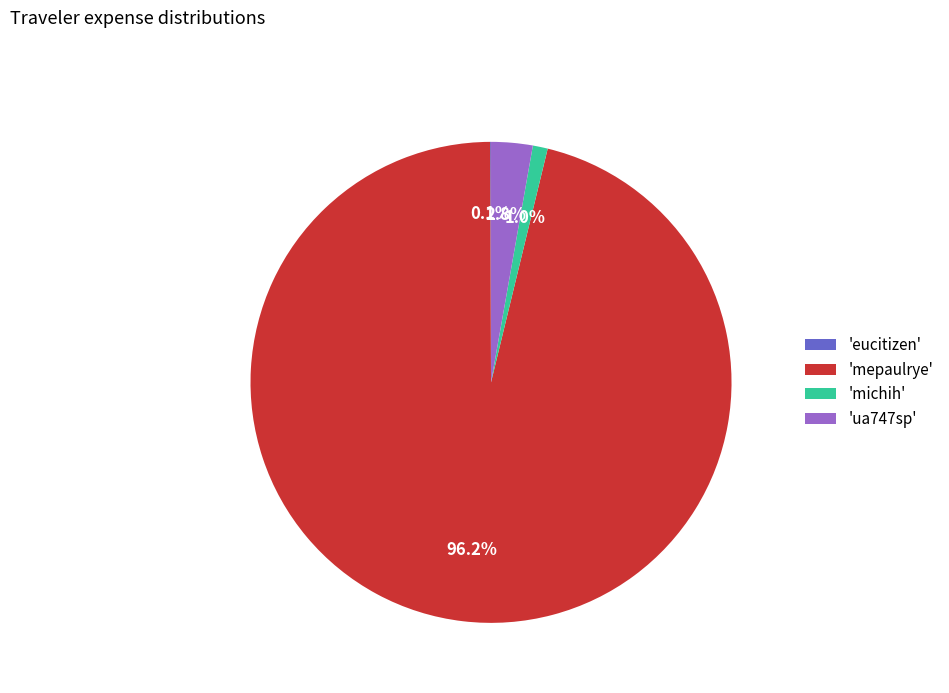

Which category has the biggest portion of the pie?

'mepaulrye'